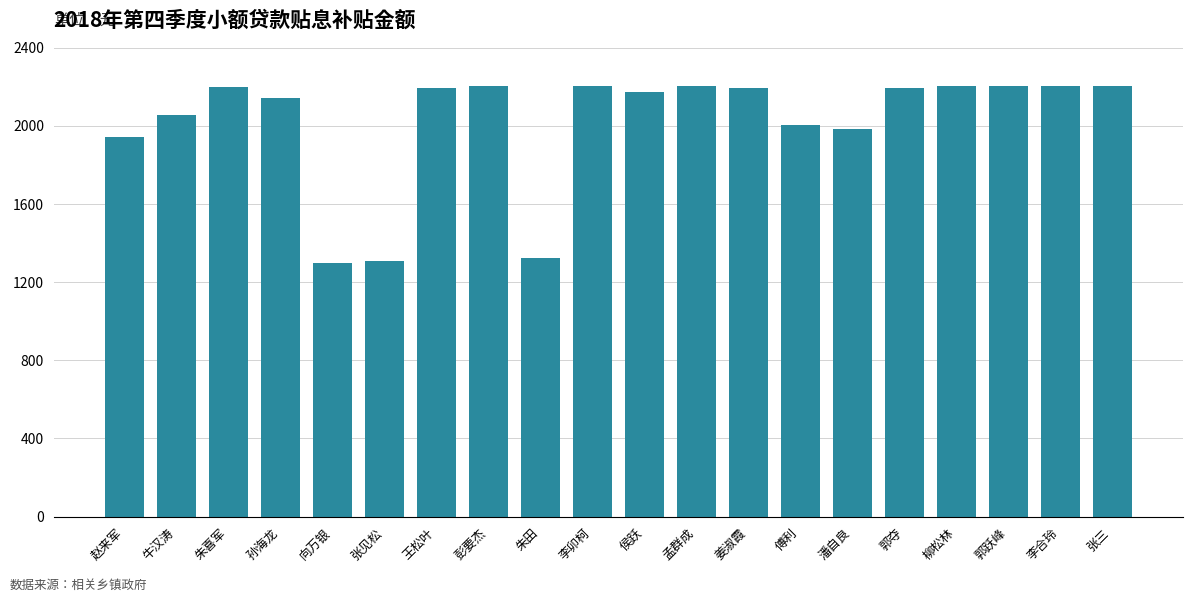

True or false: the data shows 987 at 柳松林.

False